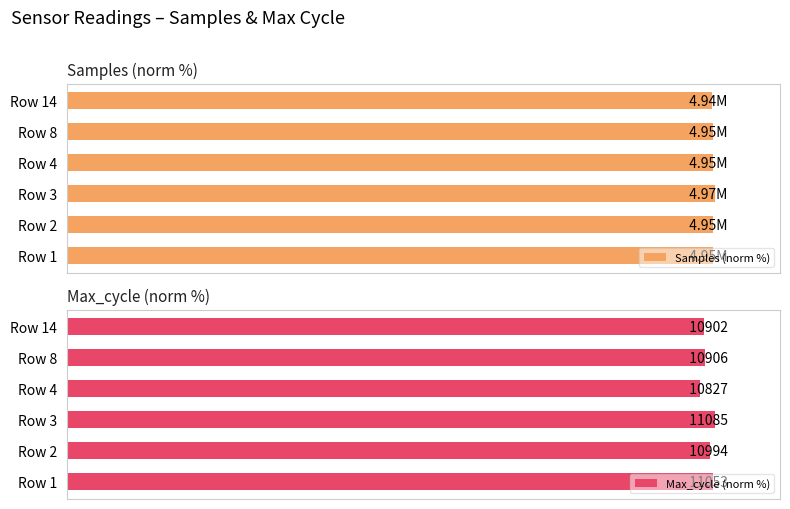

List the series in order of their peak value, highest first.

Samples (norm %), Max_cycle (norm %)